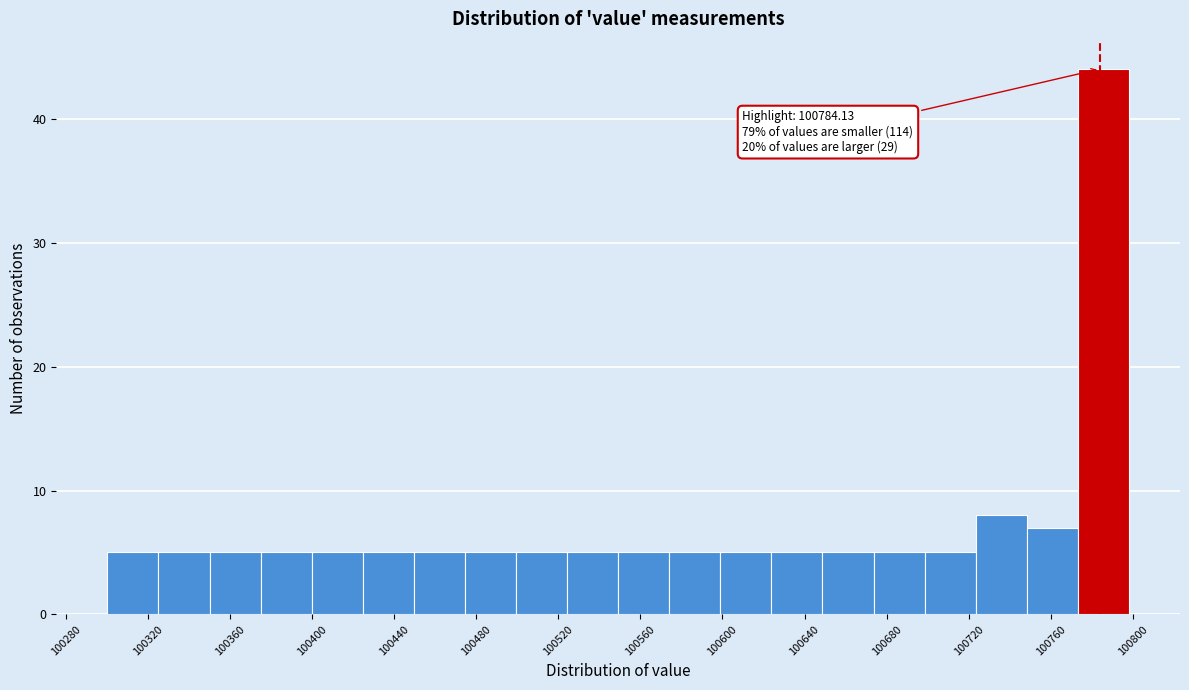

Which range on the x-axis has the tallest bar?

100775 to 100800